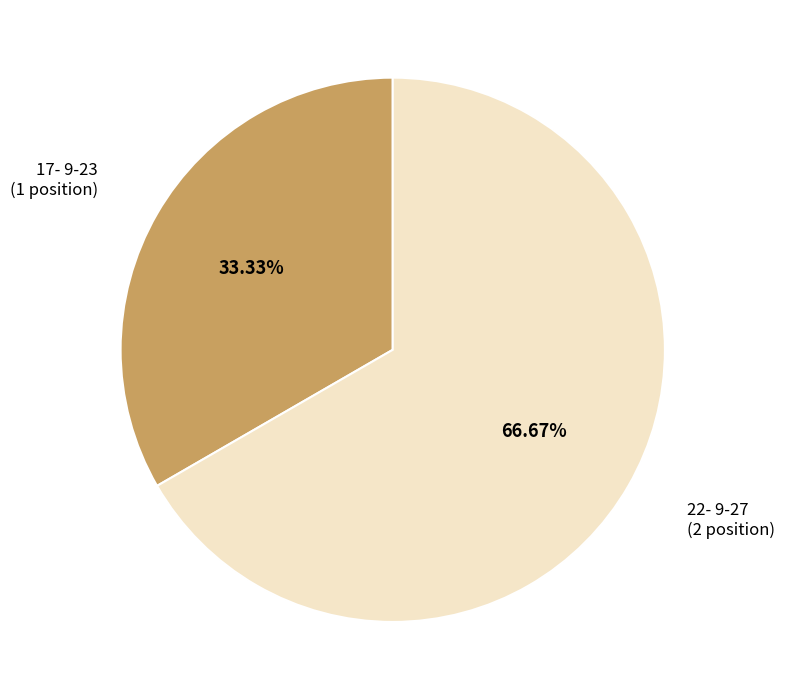

How many segments does this pie chart have?

2